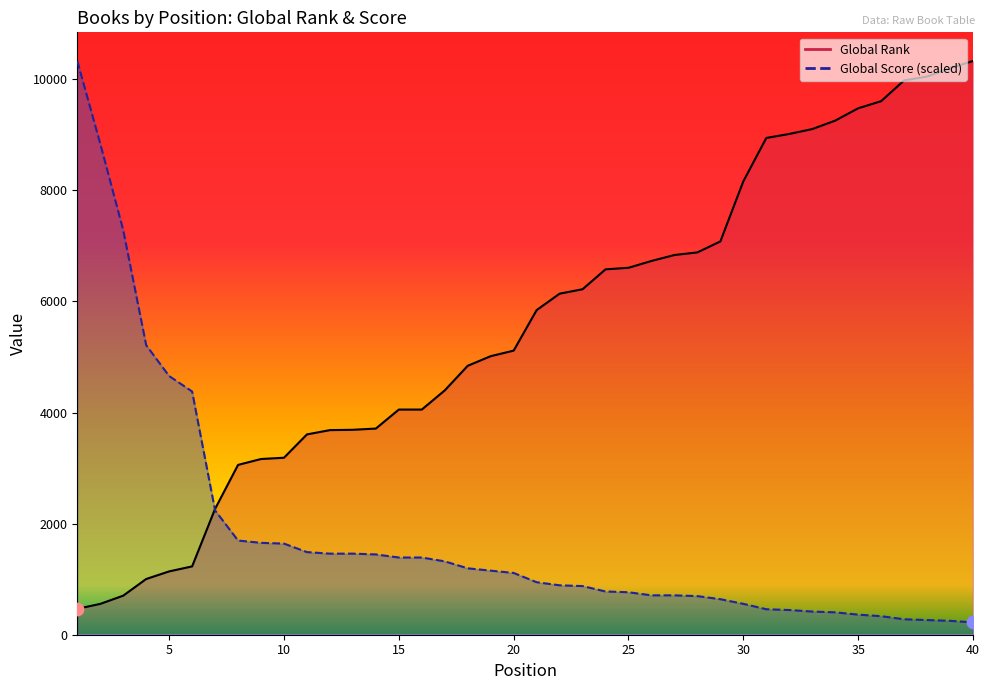

Which series has the largest total across all categories?

Global Rank